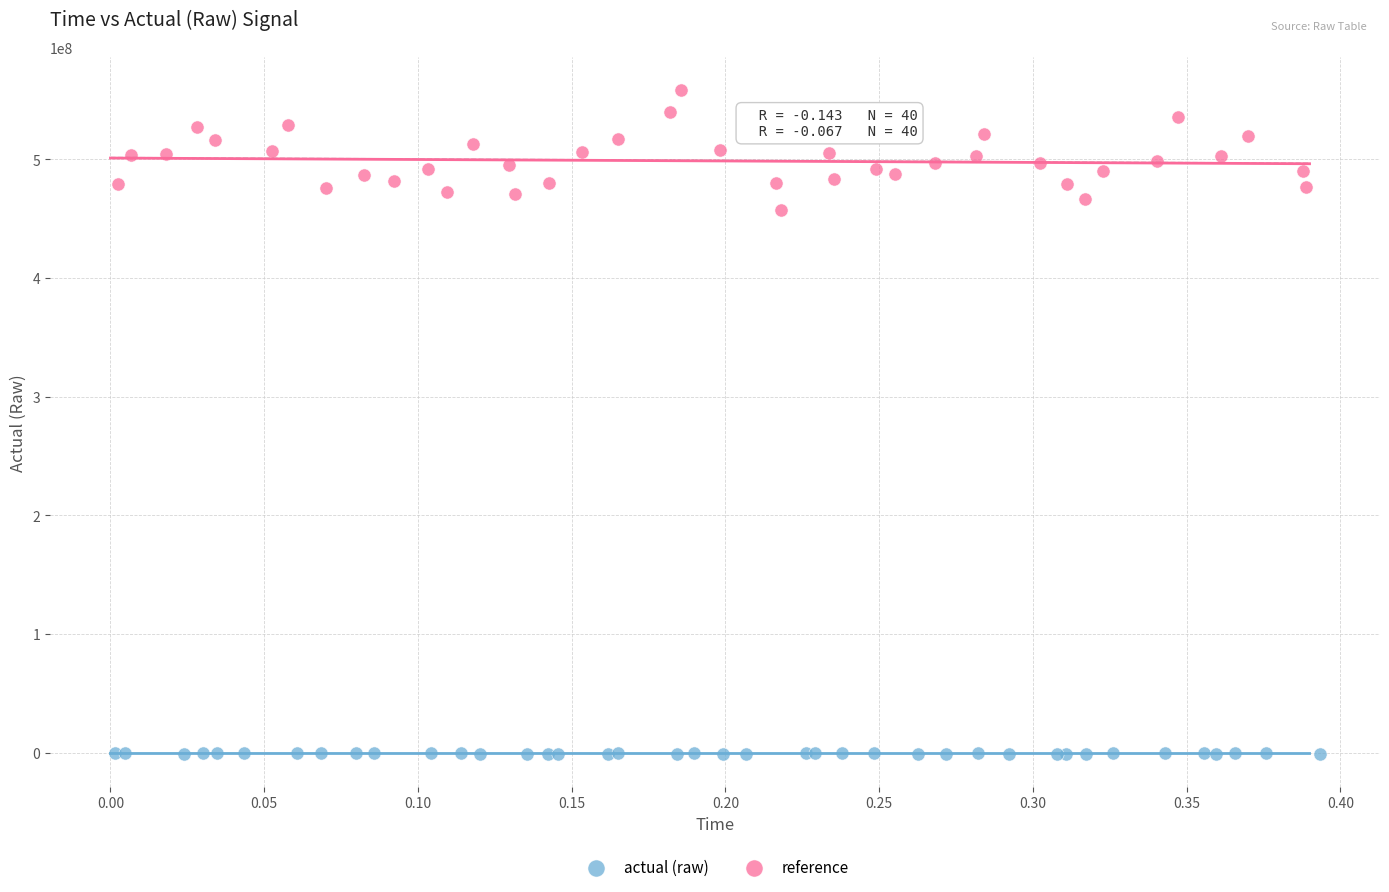

Which series contains the highest Y value?

reference